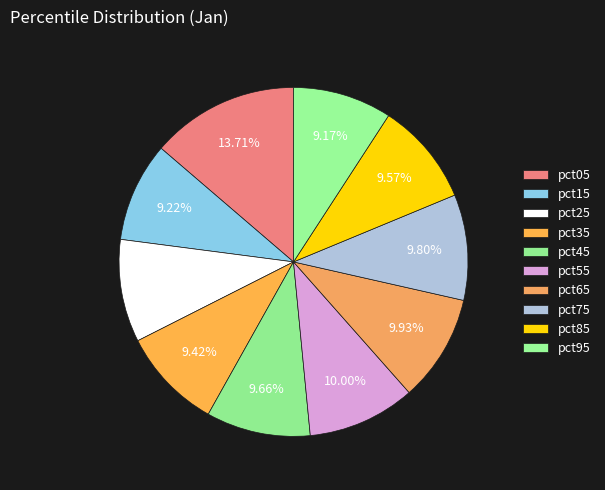

How many slices are in this pie chart?

10